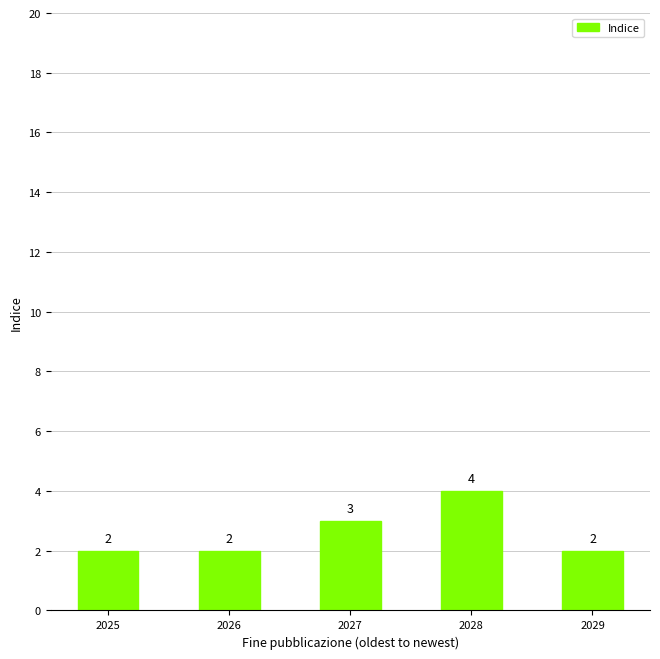

Are the bars horizontal?

No